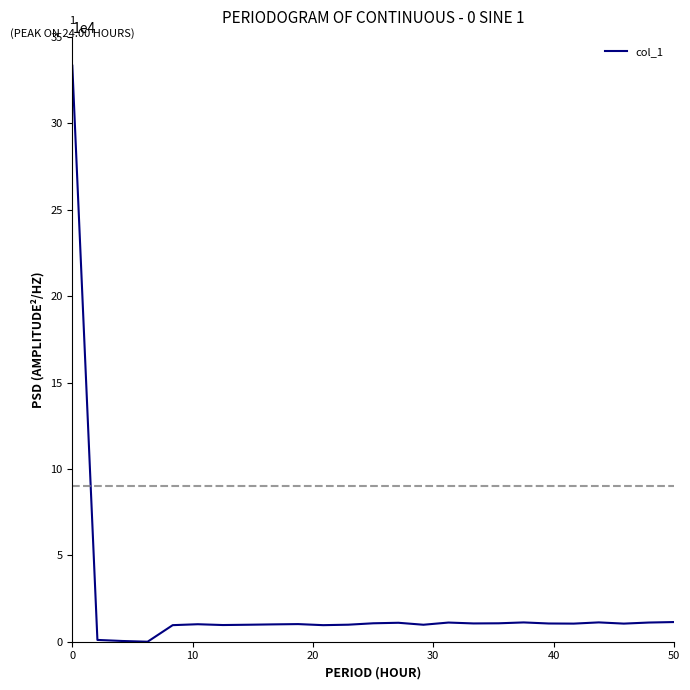

What is the maximum value shown in the chart?

333410.6